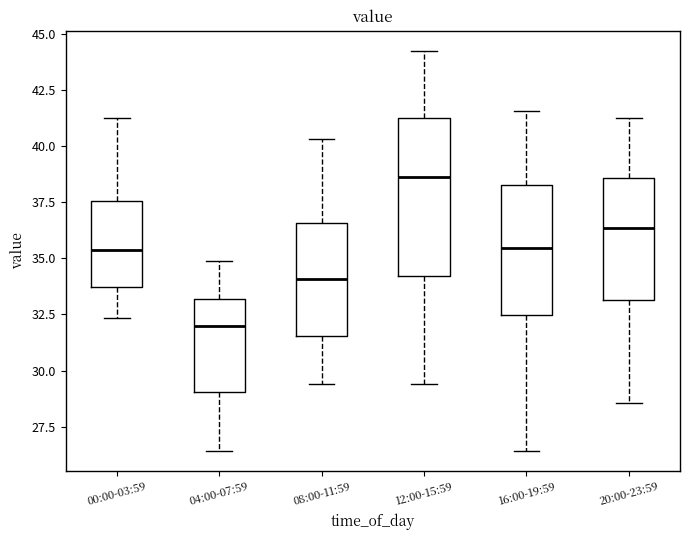

Which box is the tallest, from its lower edge to its upper edge?

12:00-15:59